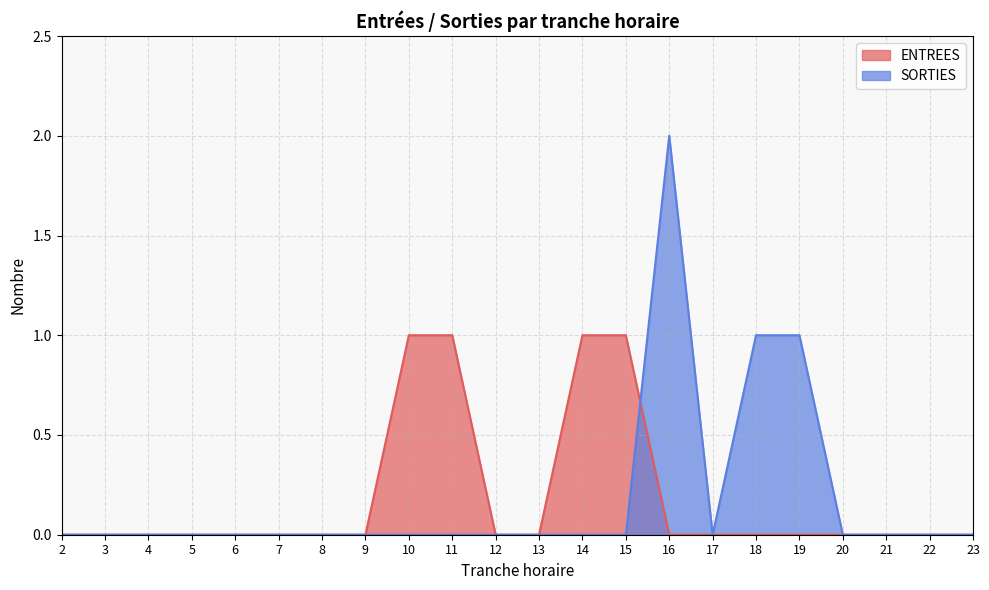

Rank the series by their maximum value, from lowest to highest.

ENTREES, SORTIES